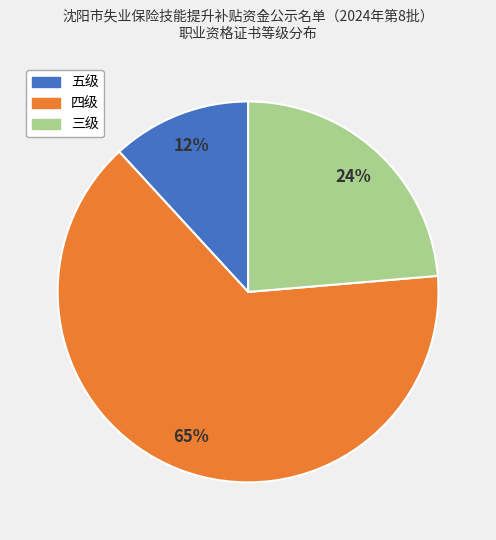

To the nearest percent, what is the average slice percentage?

33%